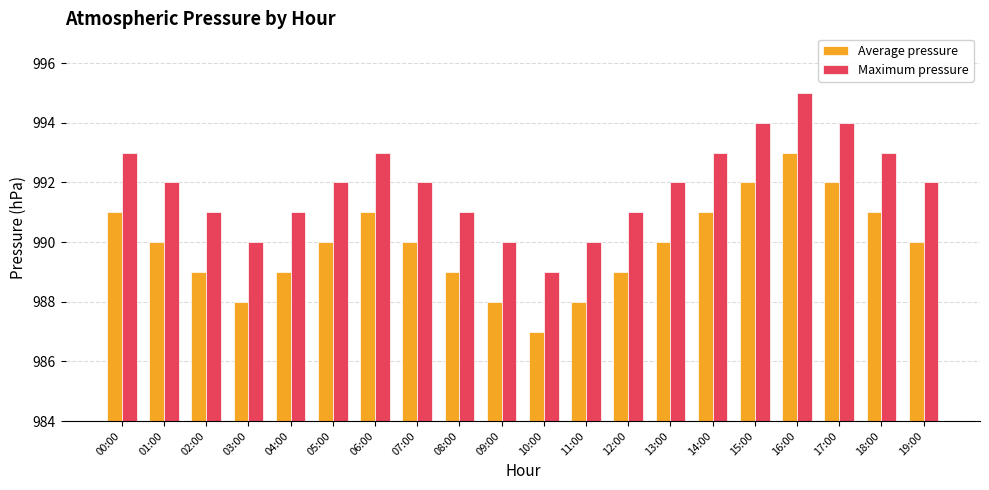

What are all the series names shown in the legend?

Average pressure, Maximum pressure